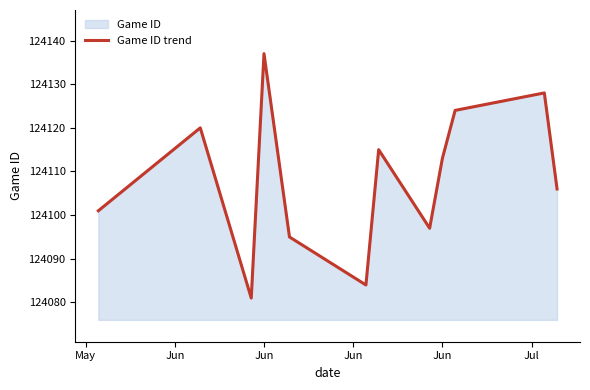

Does the chart have visible grid lines?

No